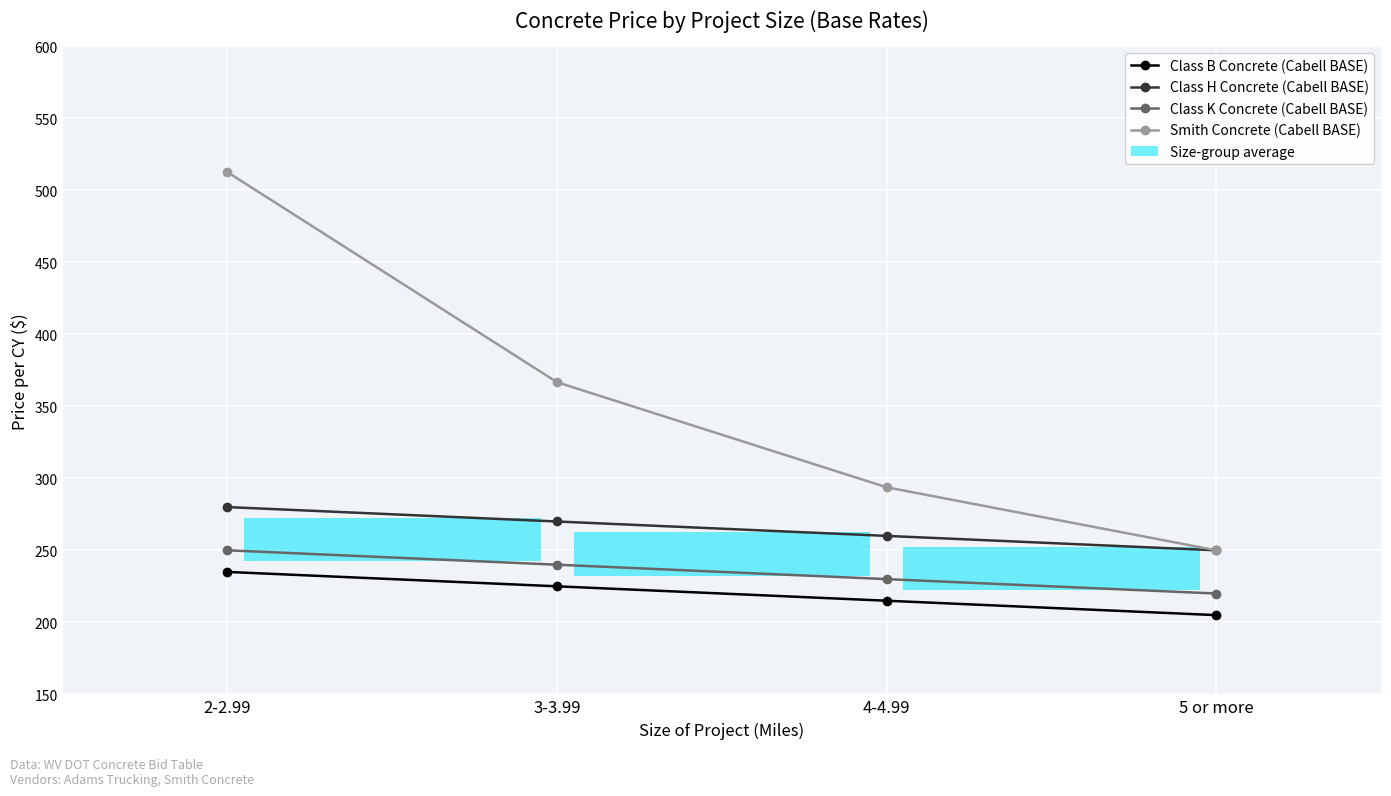

What is the label of the 3rd bar from the right?

3-3.99